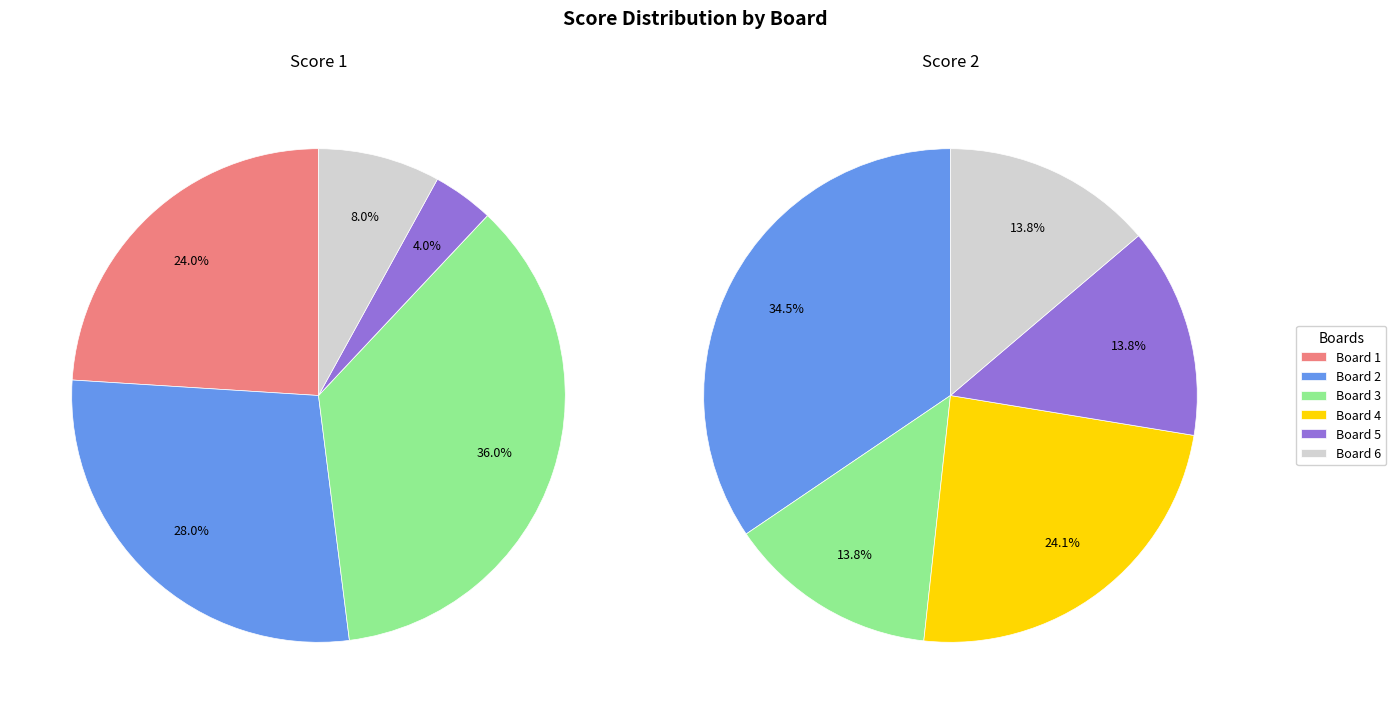

Is there any slice that represents more than half of the pie?

No